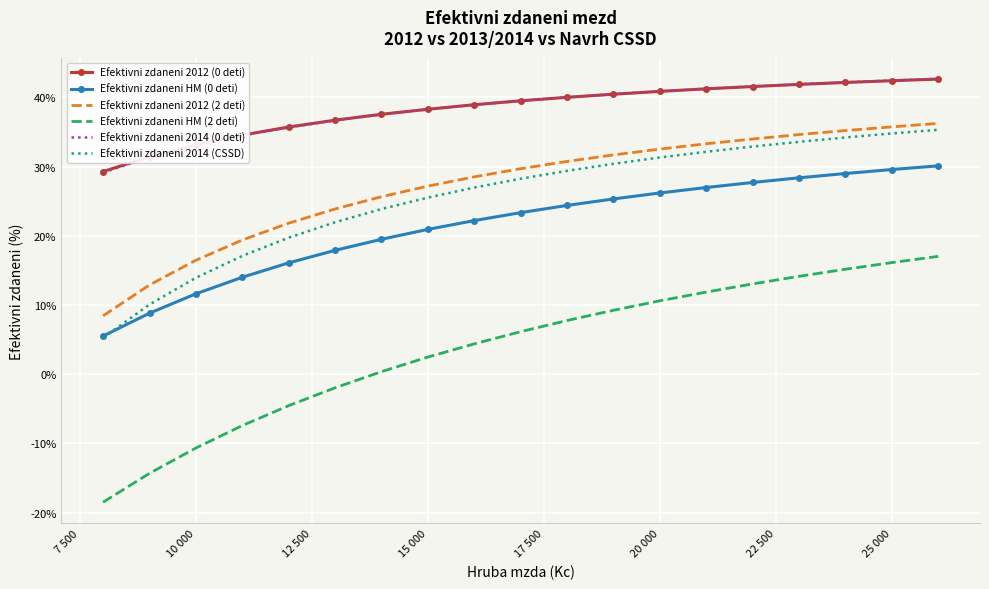

Which series has the widest spread of values?

Efektivni zdaneni HM (2 deti)